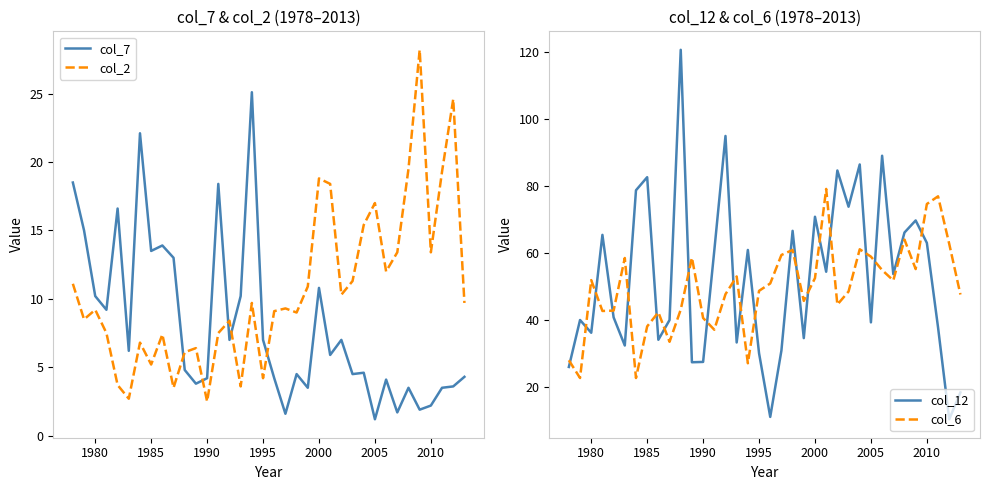

True or false: col_7 and col_6 intersect in this chart.

False